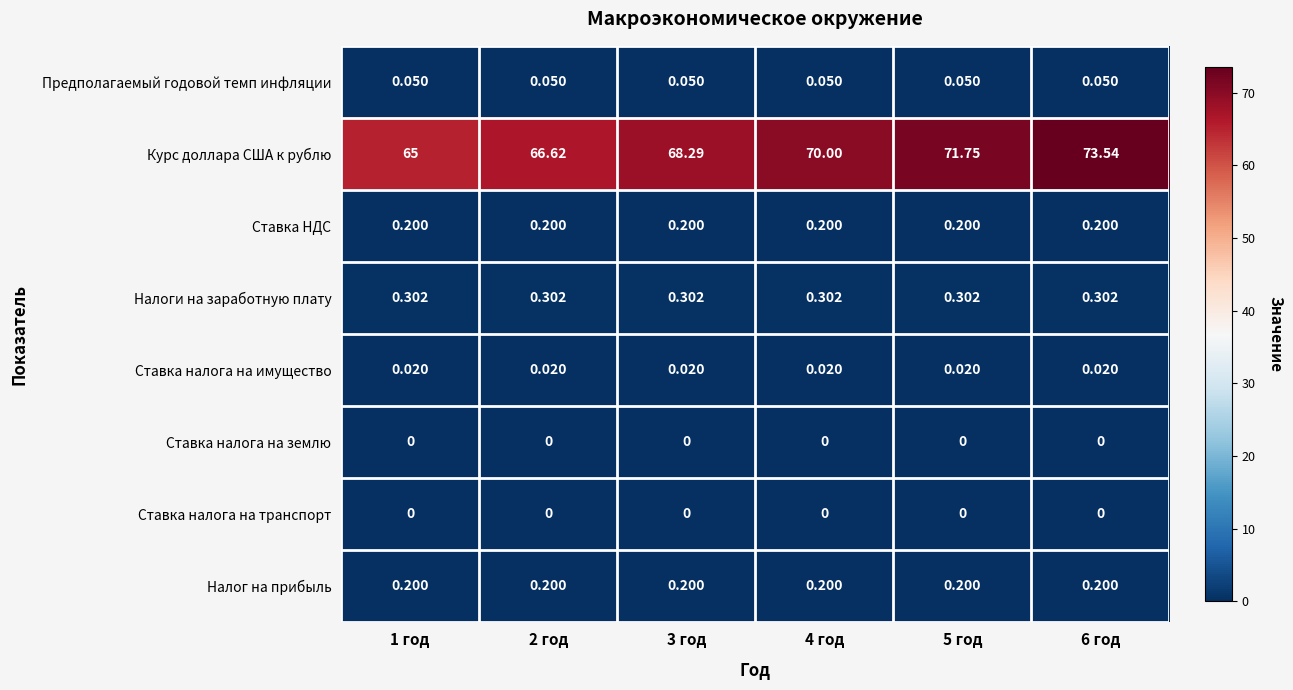

Which series has the largest range (max minus min)?

Курс доллара США к рублю